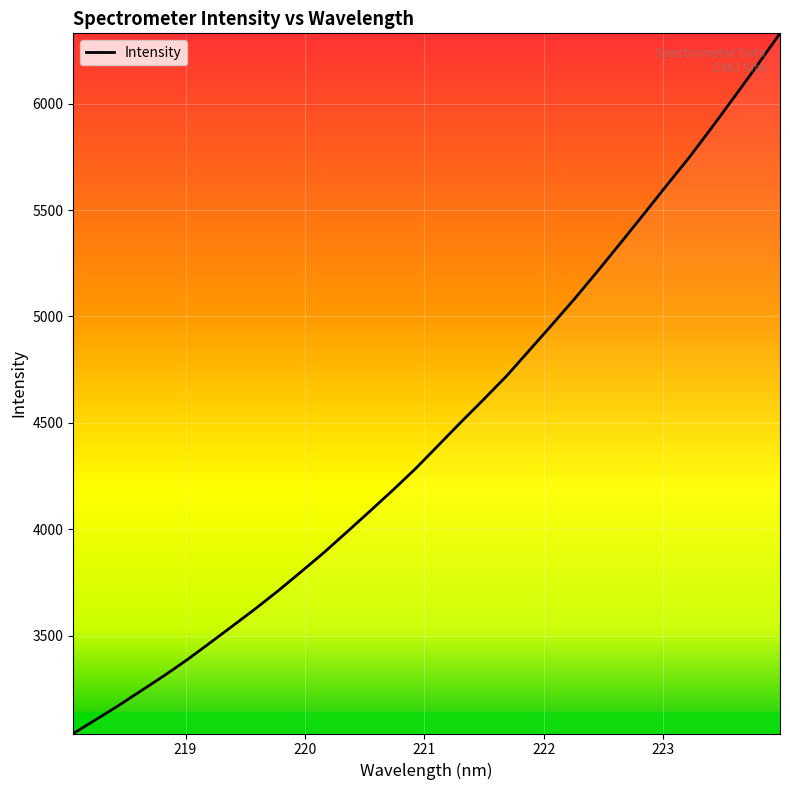

What is the minimum value shown in the chart?

3039.6